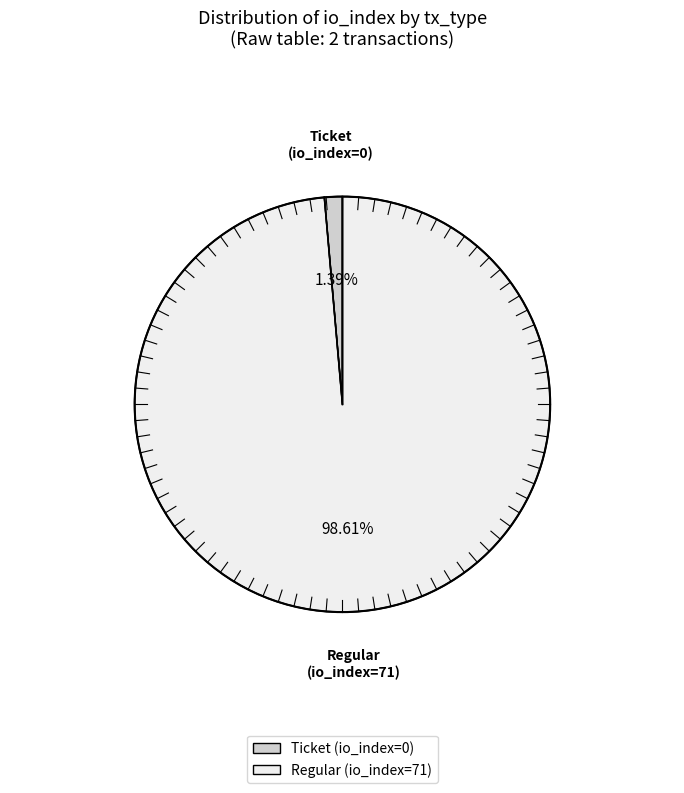

Is the sum of Ticket (io_index=0) and Regular (io_index=71) greater than half?

Yes